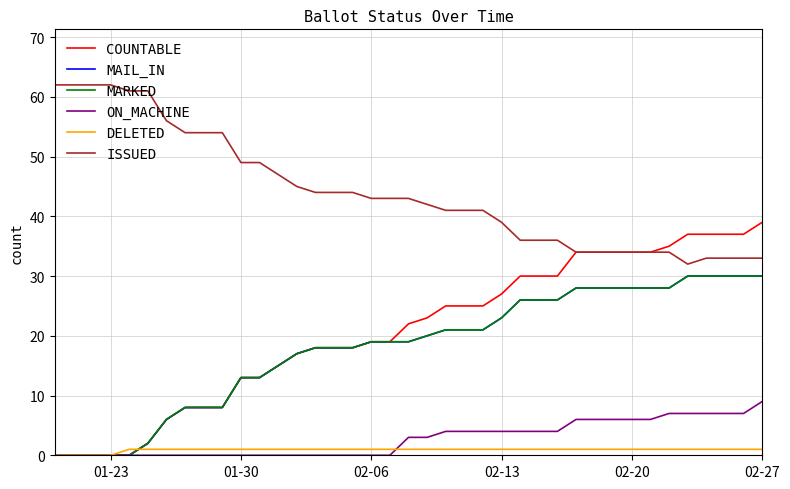

What is the difference between the maximum and minimum values in the ON_MACHINE series?

9